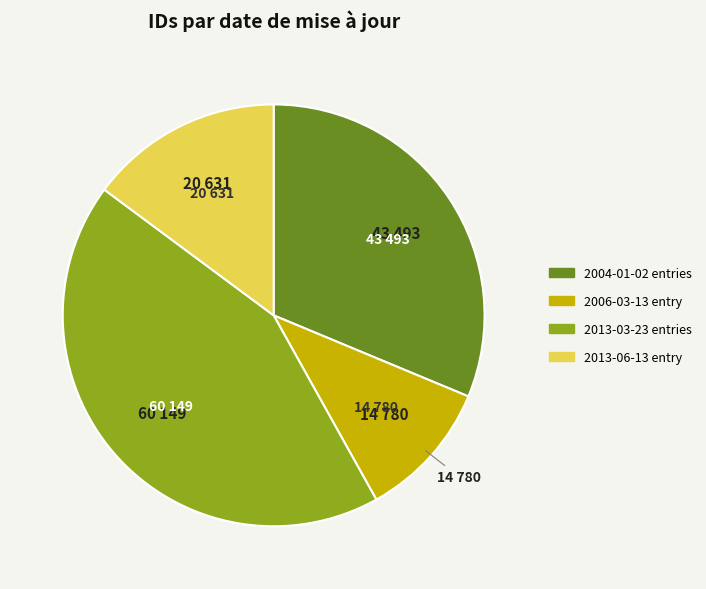

Does any single category account for the majority?

No